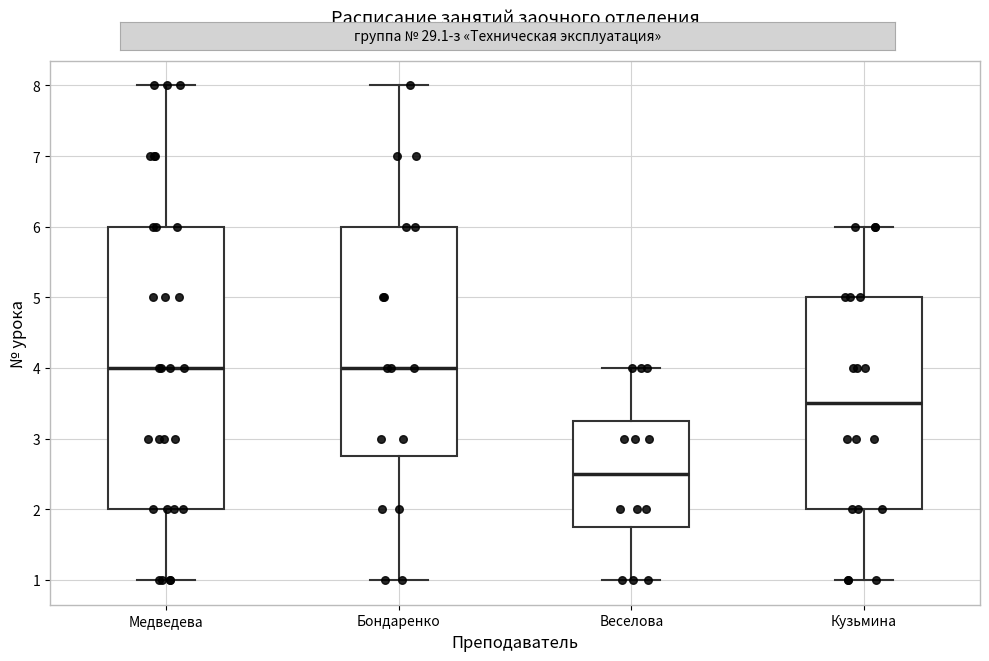

Which box is the tallest, from its lower edge to its upper edge?

Медведева